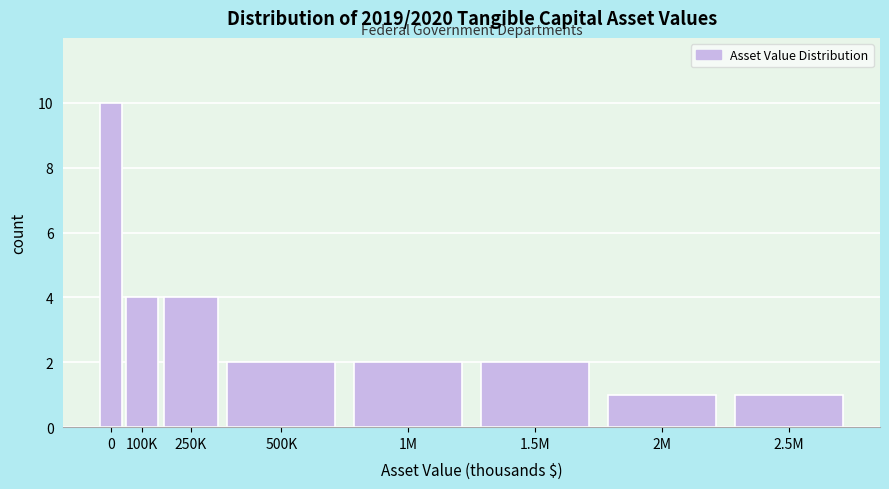

Reading left to right, transcribe all the data shown in this chart.

10	4	4	2	2	2	1	1